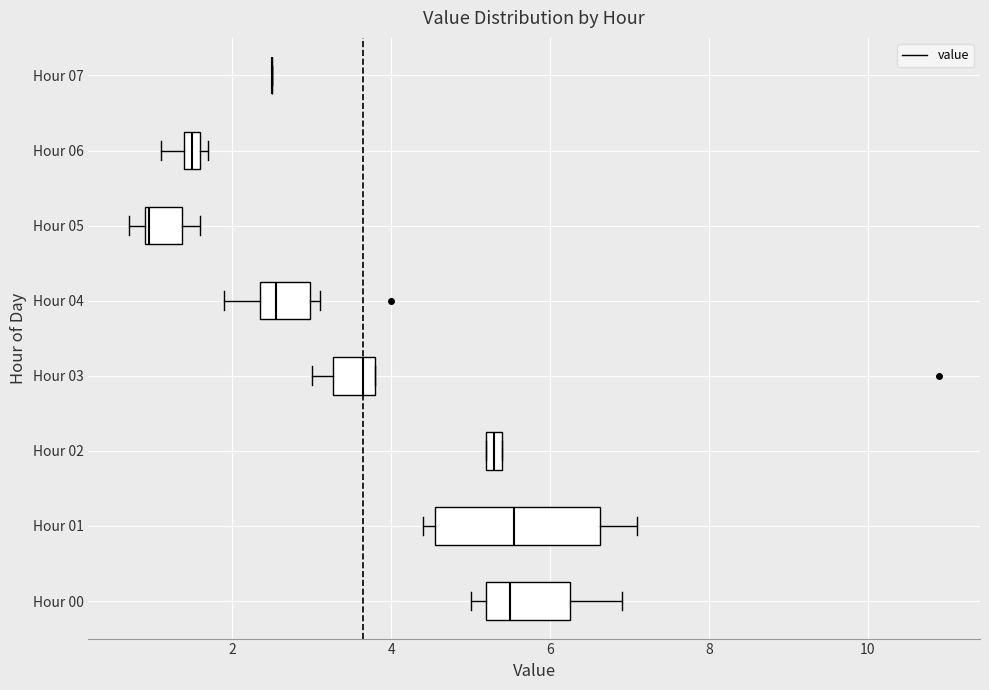

Where is the left edge of the box for Hour 03 on the x-axis? The values are not printed on the chart, so give them approximately, as read against the axis.

3.2